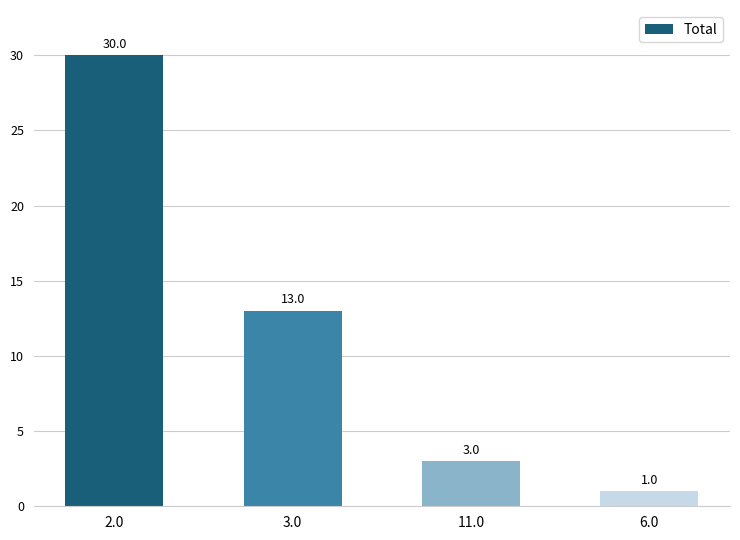

What is the smallest value displayed?

1